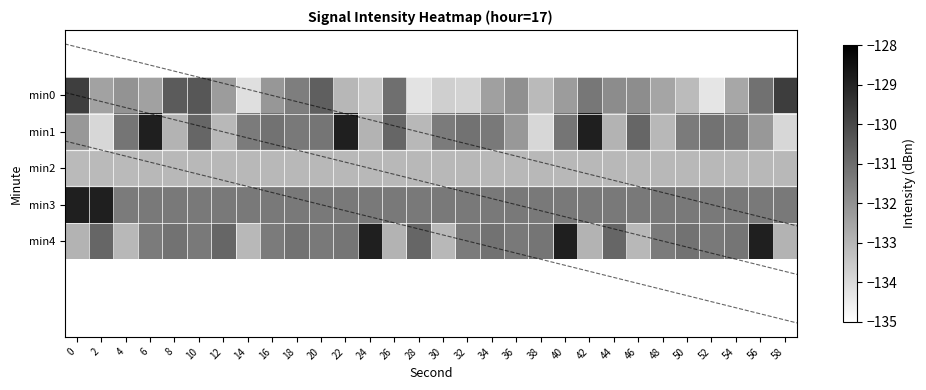

At which label is min1 closest to -131?

16